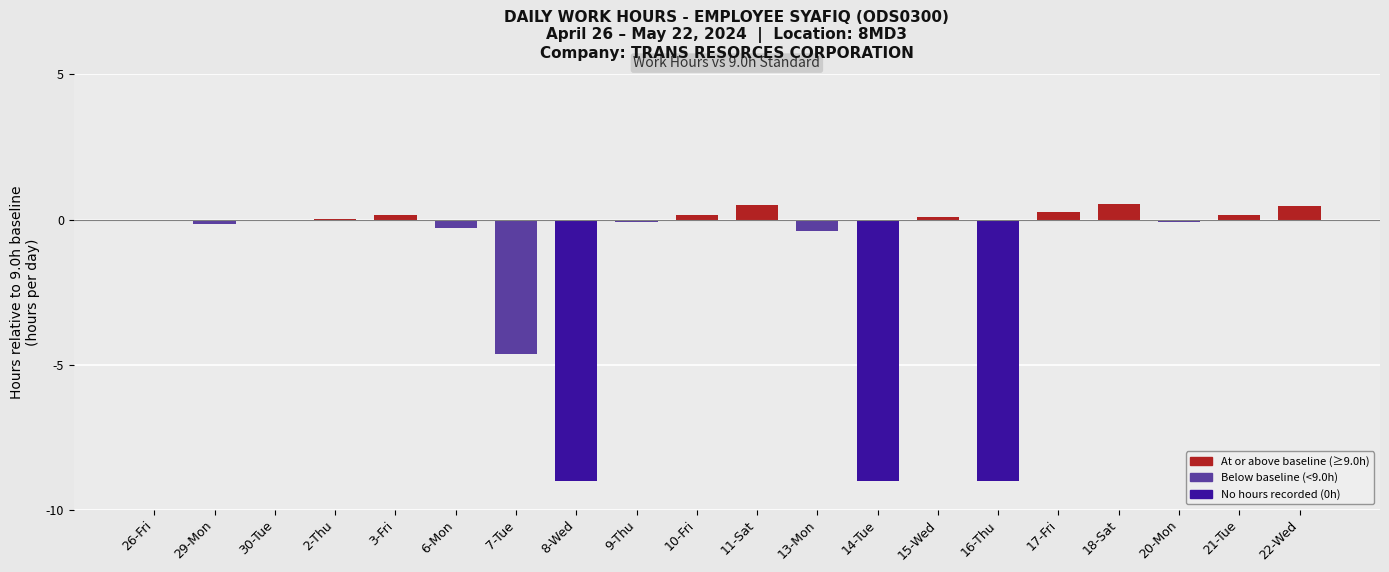

What is the sum of all values?

-30.3